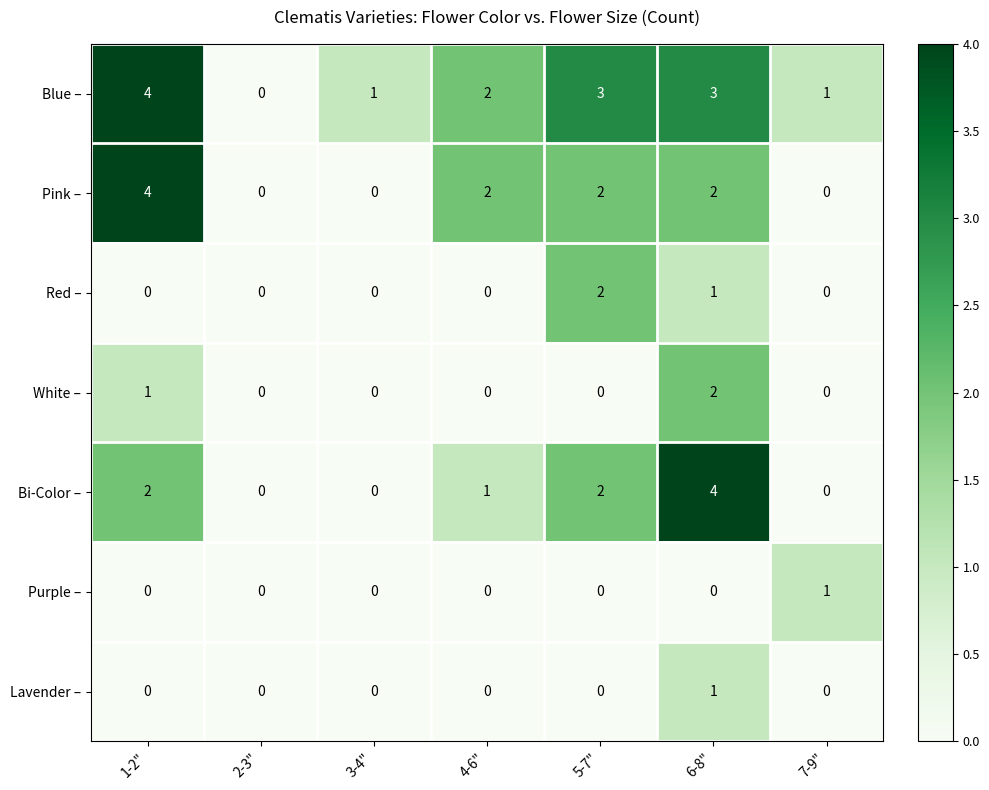

What is the greatest value displayed?

4